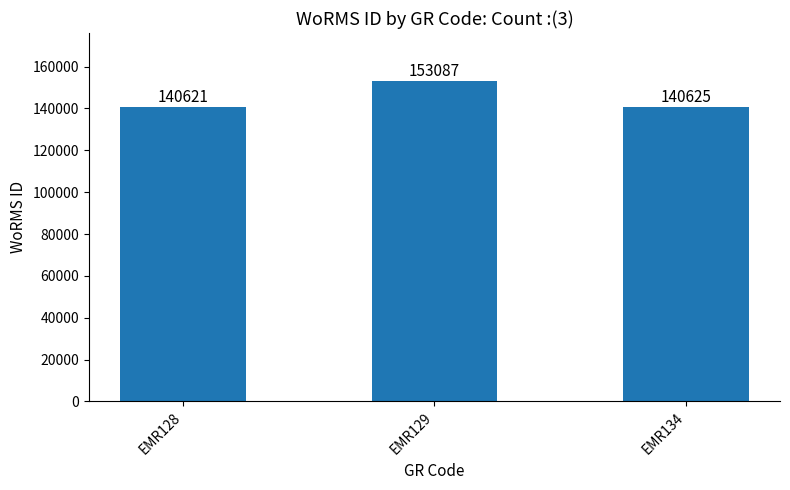

Between EMR134 and EMR129, which is larger?

EMR129